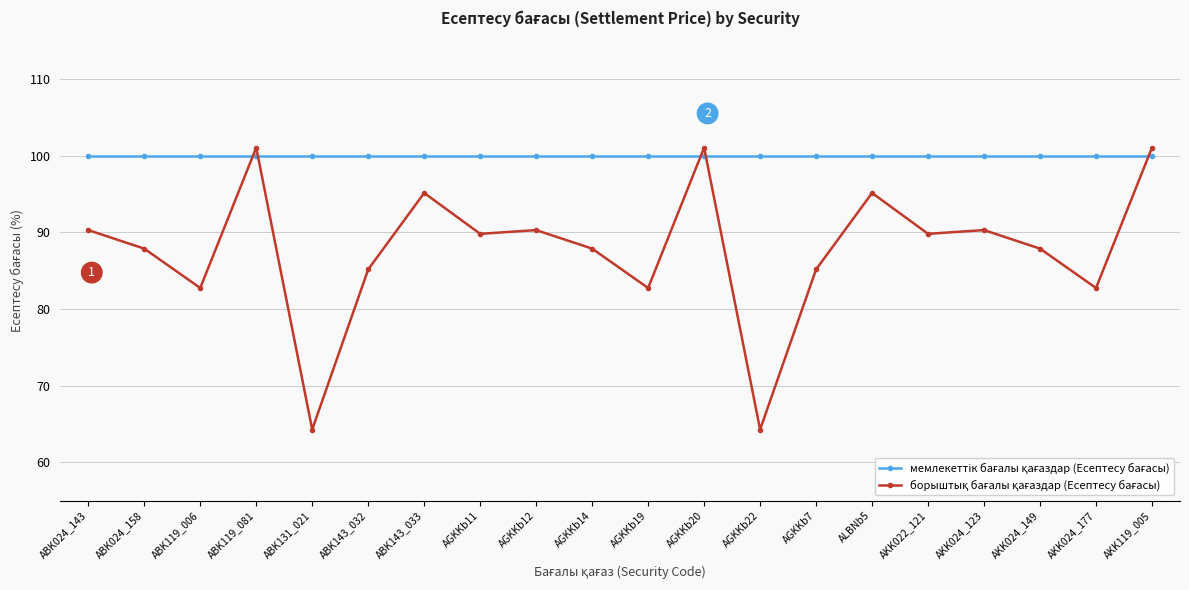

What is the label of the 1st point from the right?

AKK119_005